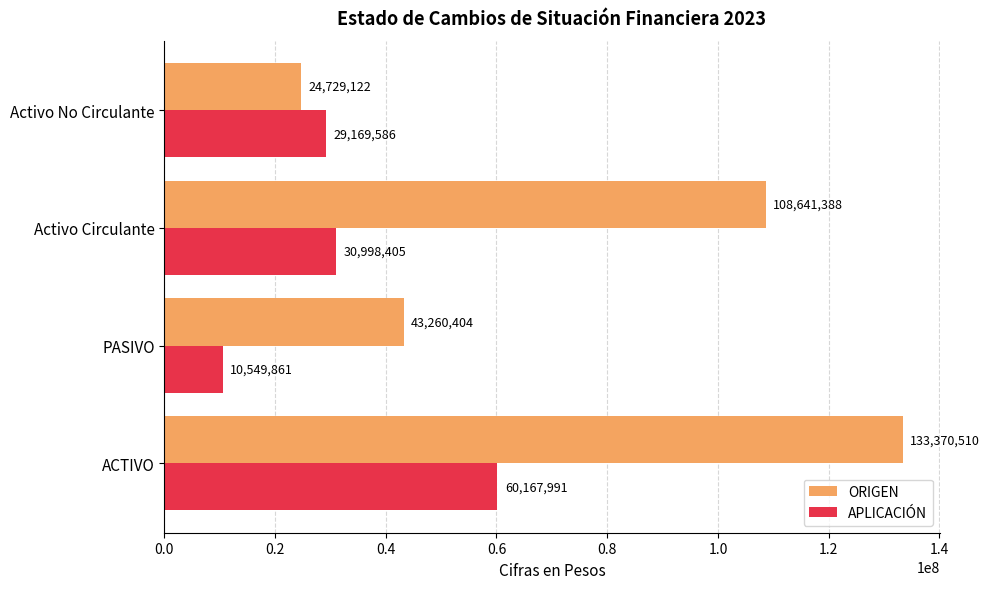

At which category is the sum across all series the highest?

ACTIVO